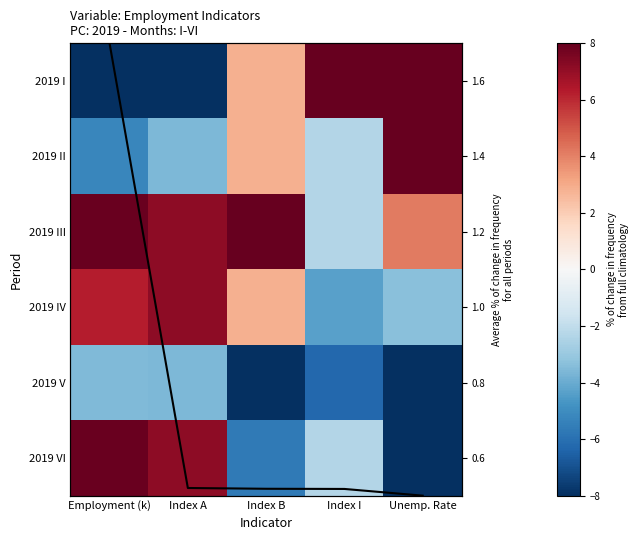

How many data points in 2019 VI are above -2?

2